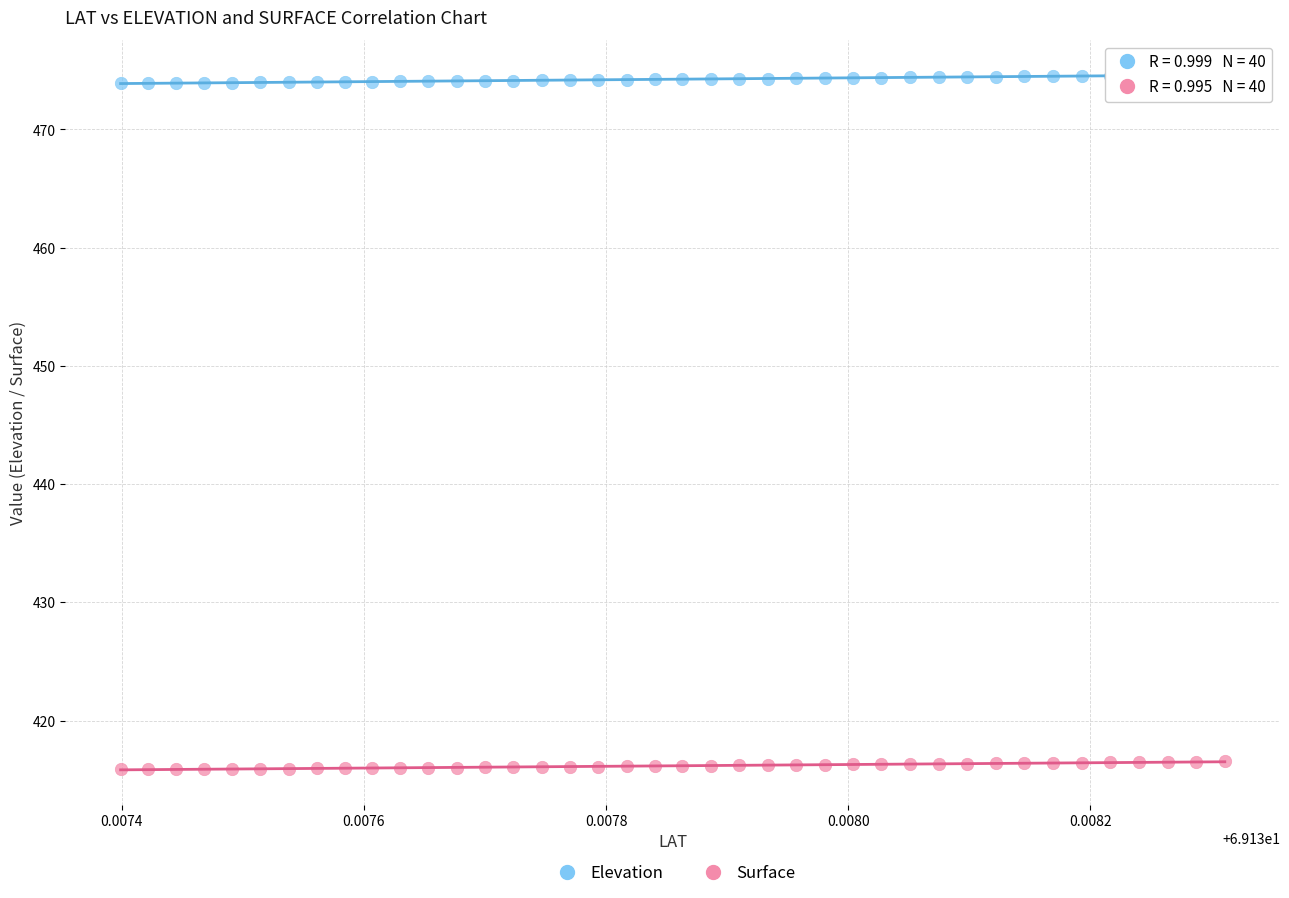

Which series contains the lowest Y value?

Surface